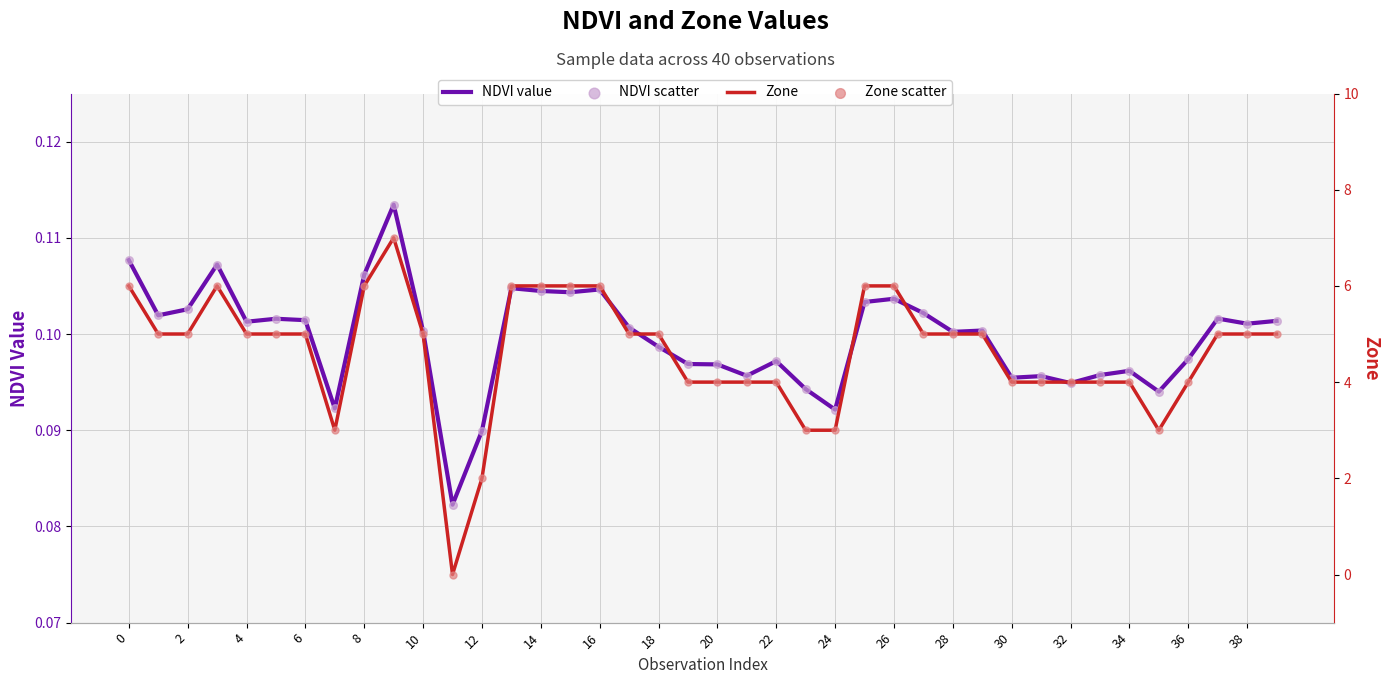

Is the value of NDVI value at 24 greater than the value of Zone at 39?

No